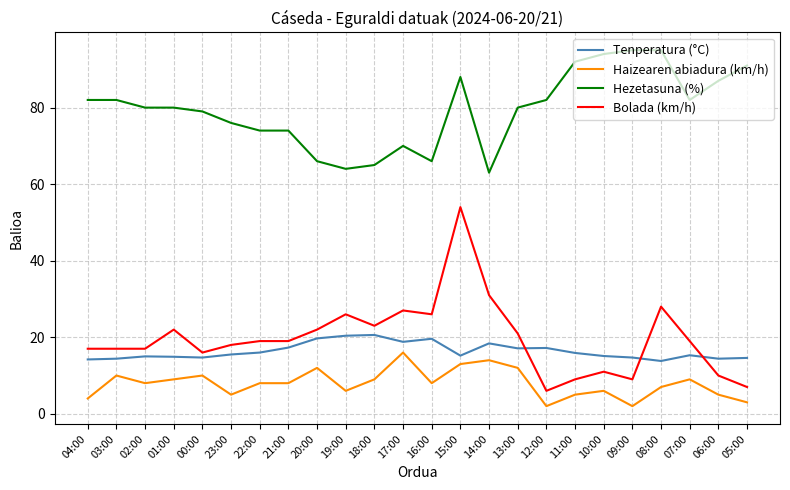

At 10:00, list the series in order from smallest to largest.

Haizearen abiadura (km/h), Bolada (km/h), Tenperatura (°C), Hezetasuna (%)